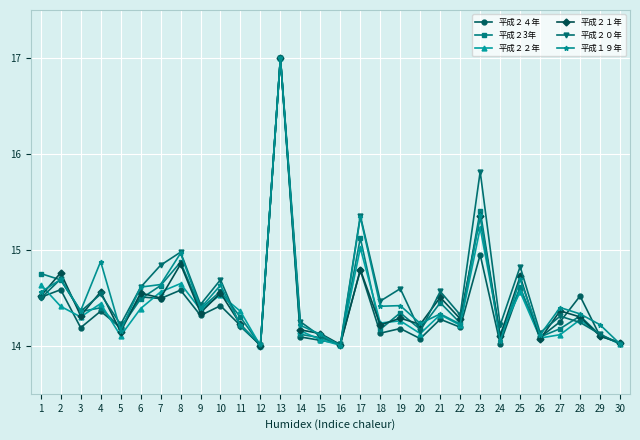

True or false: 平成２２年 has a value of 5.8 at 23.

False